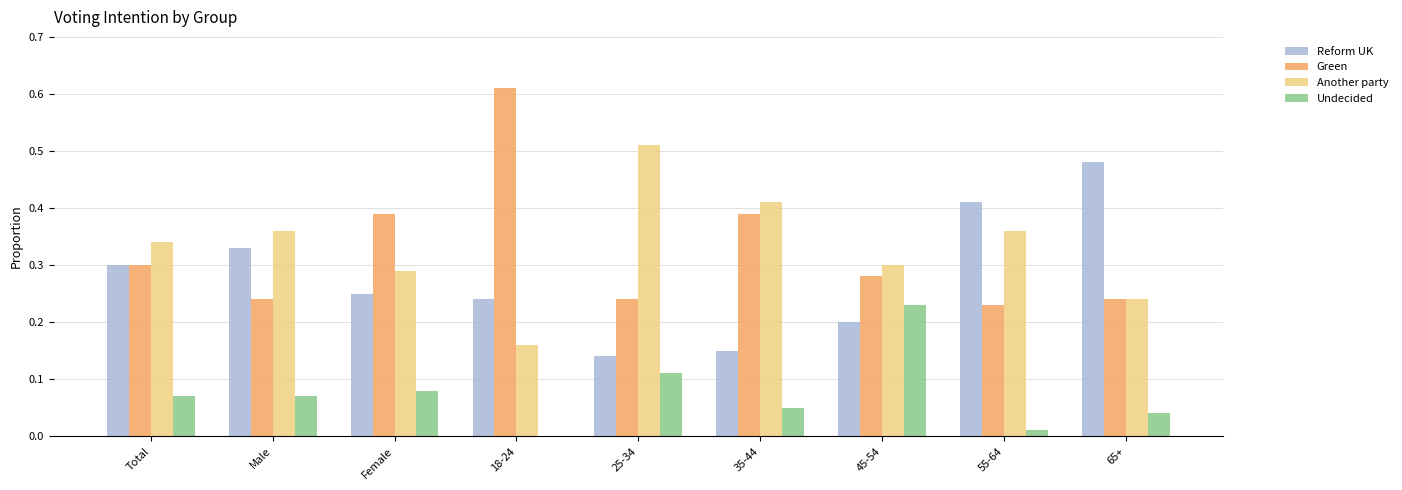

At which label does Reform UK reach its peak?

65+